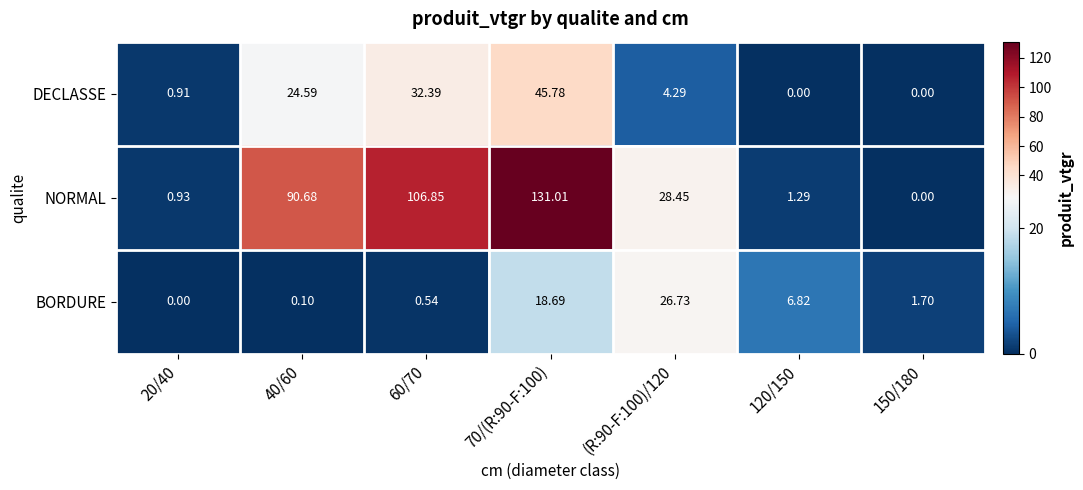

Which series has the widest spread of values?

NORMAL